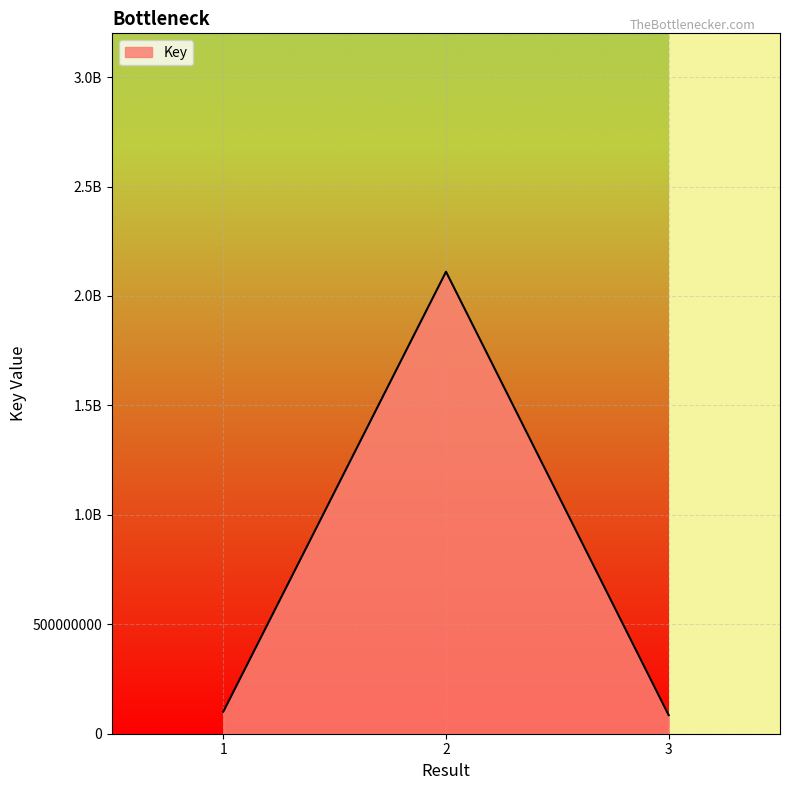

Which label corresponds to the smallest value in the chart?

3